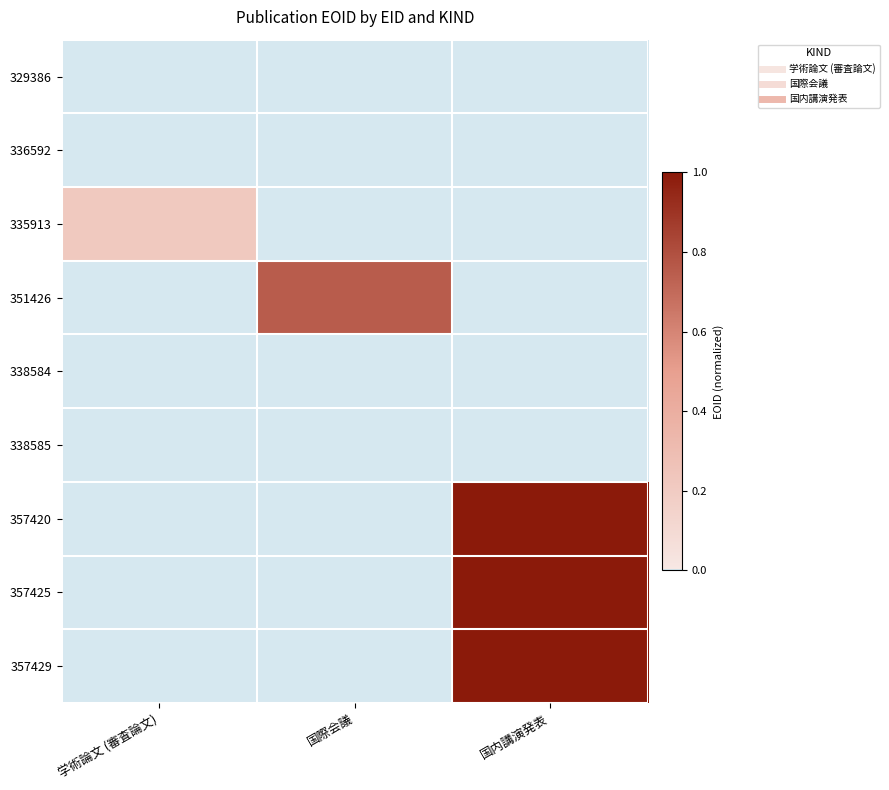

Rank the series at 国際会議 from highest to lowest value.

351426, 329386, 336592, 335913, 338584, 338585, 357420, 357425, 357429